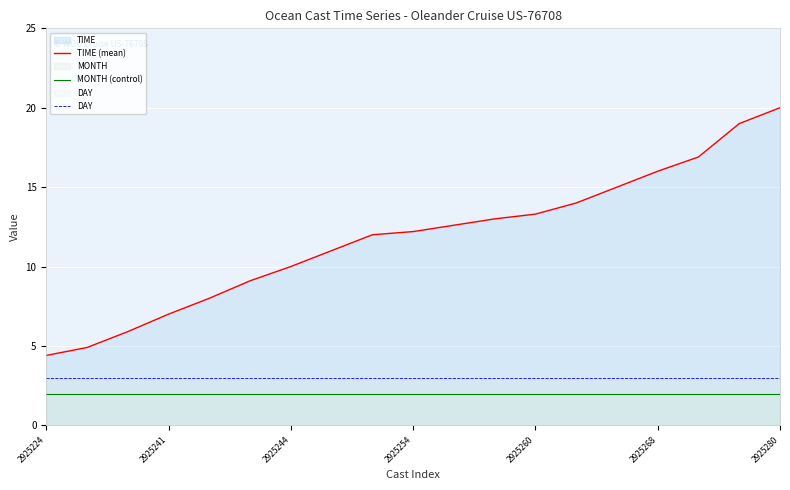

Which series has the widest spread of values?

TIME (mean)